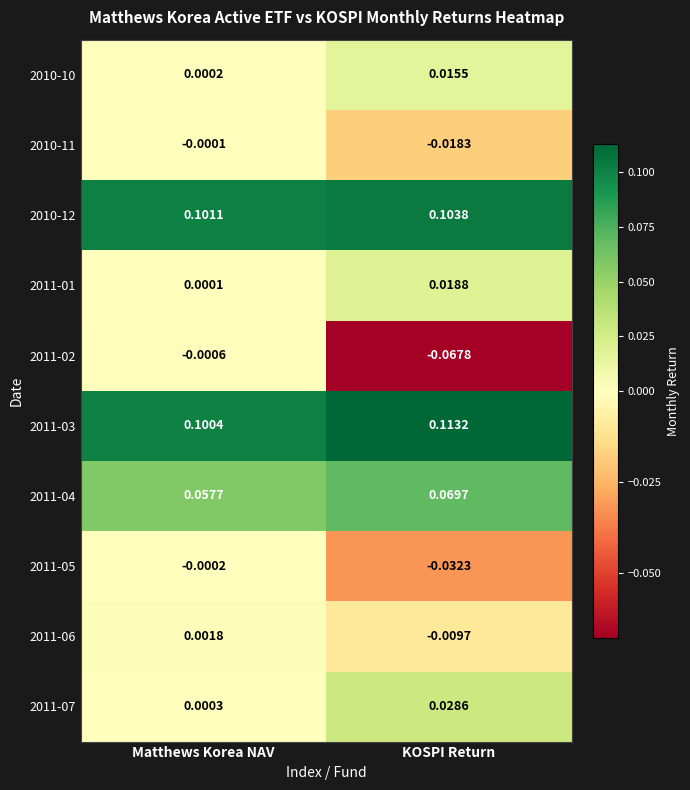

Which label corresponds to the smallest value in the chart?

KOSPI Return